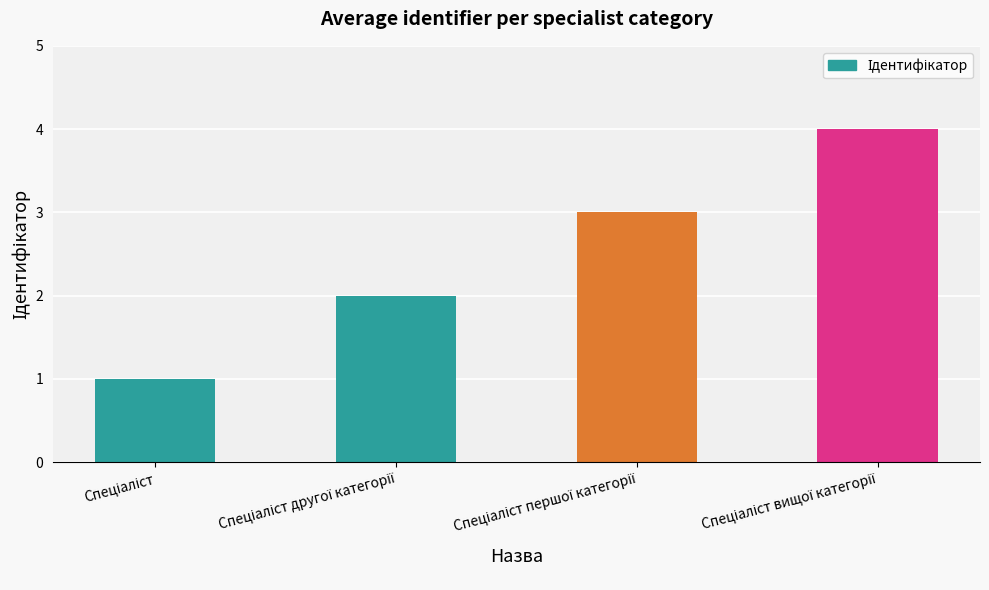

What is the sum of all values?

10